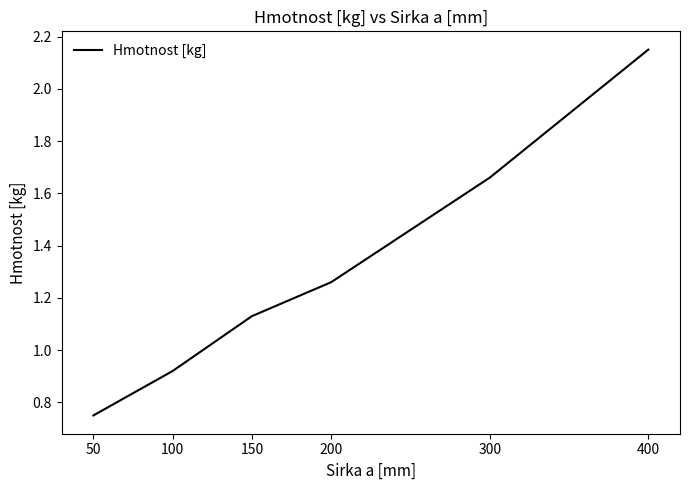

Rank the categories by value from highest to lowest.

400, 300, 200, 150, 100, 50